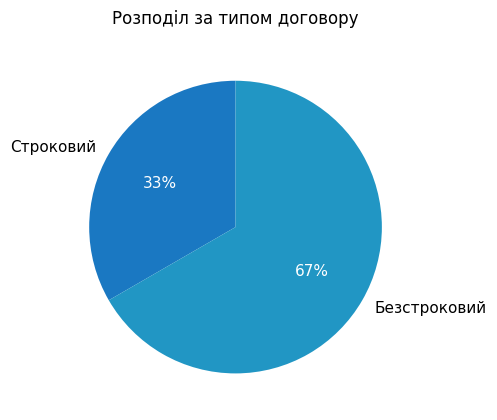

To the nearest percent, what is the average slice percentage?

50%